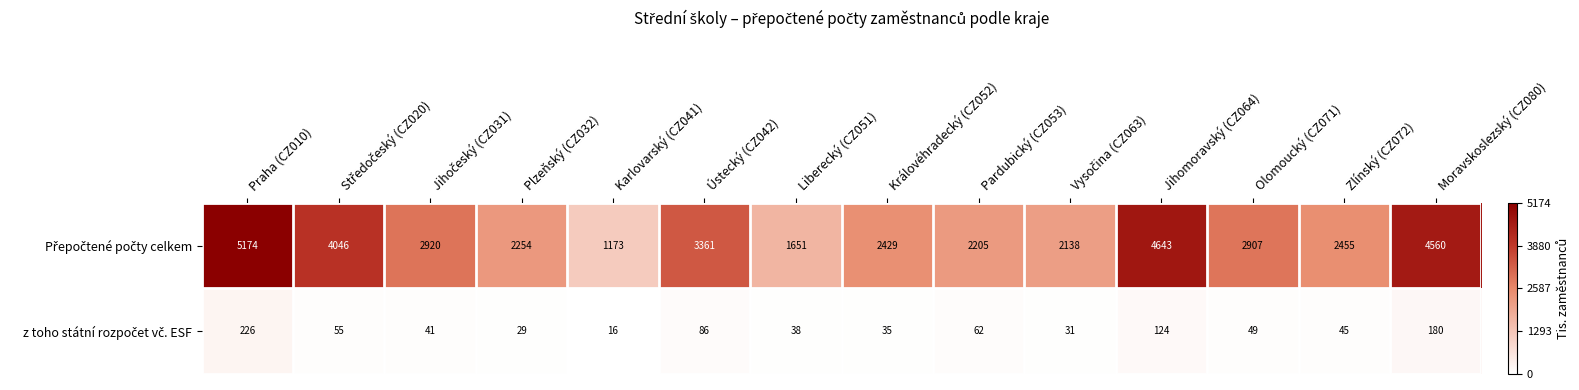

What is the total value across all series at Praha (CZ010)?

5400